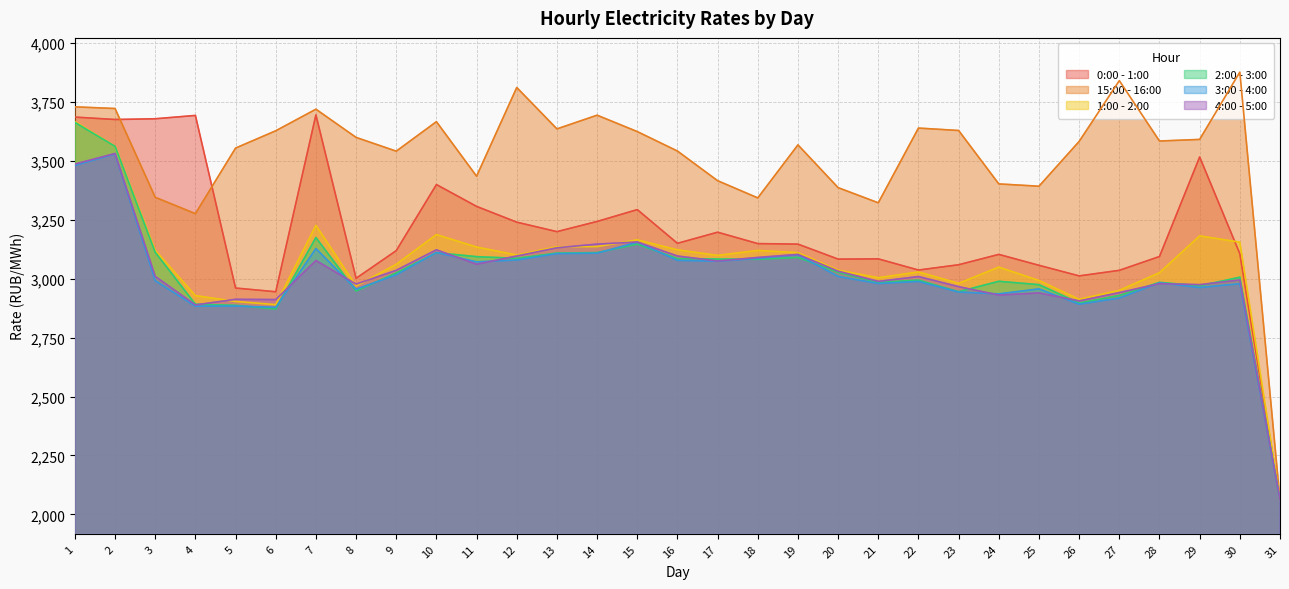

At which category does 4:00 - 5:00 reach its first local peak?

2